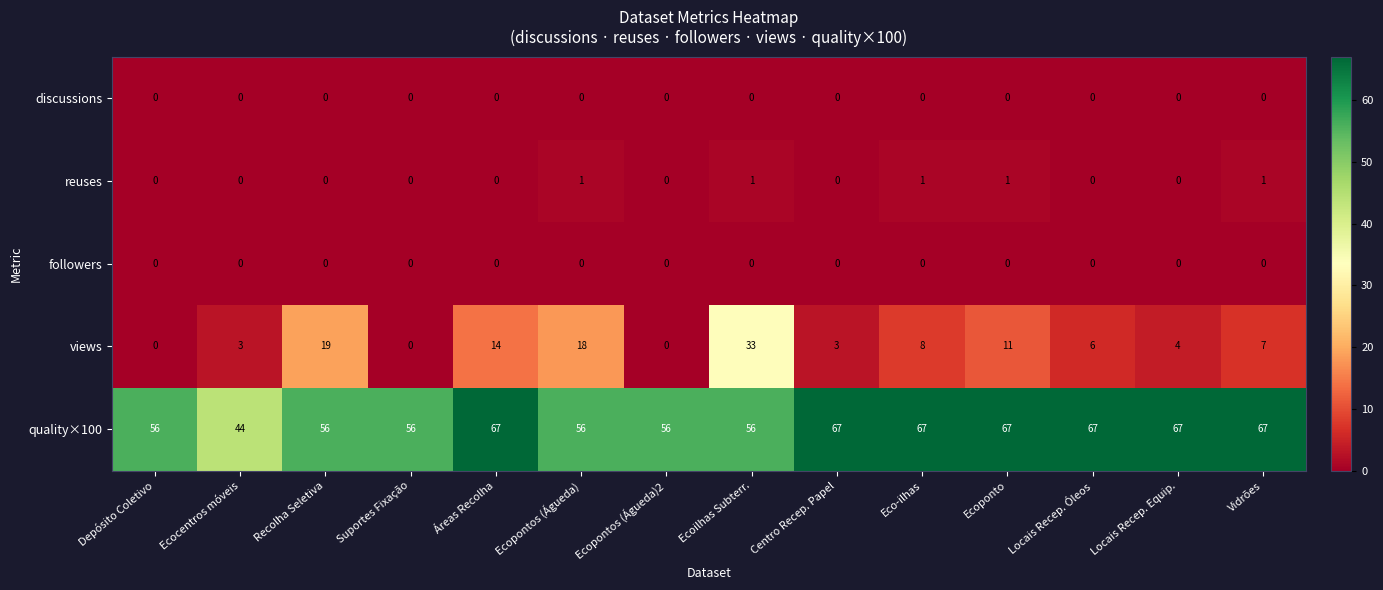

The value of discussions at Depósito Coletivo is 0. True or false?

True